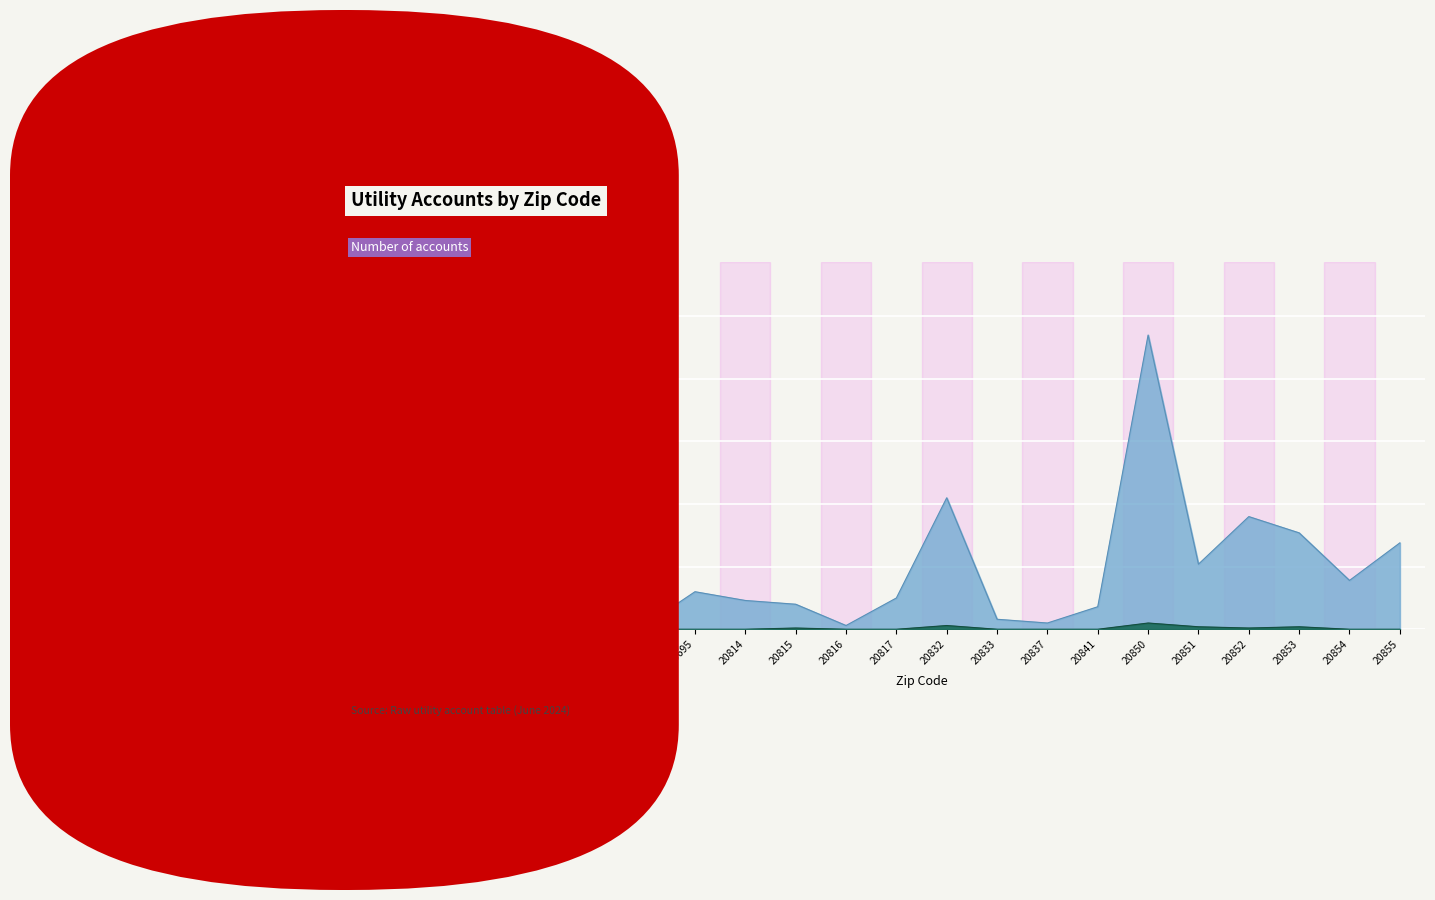

Reading left to right, extract all data points from this chart.

Total Utility Accounts: 43	59	57	12	3	30	23	20	3	25	105	8	5	18	235	52	90	77	39	69
Accounts with Assistance: 0	1	0	1	0	0	0	1	0	0	3	0	0	0	5	2	1	2	0	0